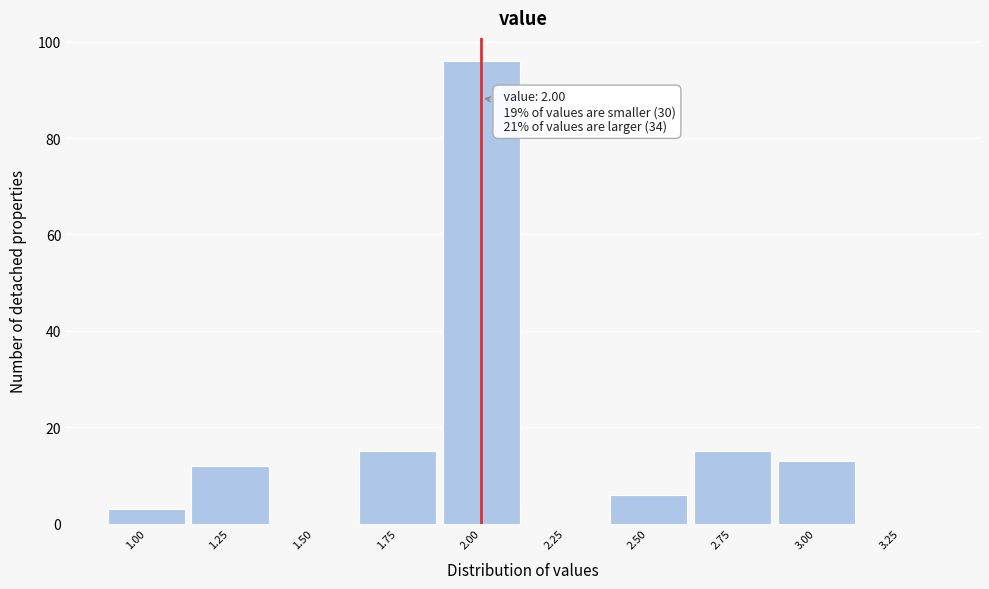

Which range on the x-axis has the tallest bar?

1.875 to 2.125